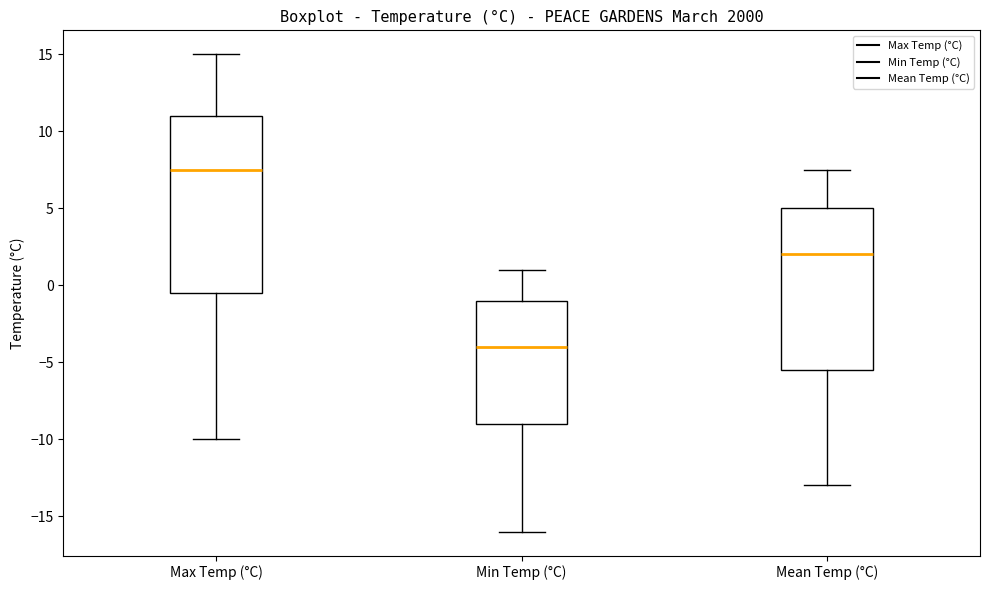

Reading left to right, read every box against the y-axis: the position of its median line, the range the box covers, and the ends of its whiskers. The values are not printed on the chart, so give them approximately, as read against the axis.

Max Temp (°C): median 7.5, box -0.5 to 11.0, whiskers -10.0 to 15.0
Min Temp (°C): median -4.0, box -9.0 to -1.0, whiskers -16.0 to 1.0
Mean Temp (°C): median 2.0, box -5.5 to 5.0, whiskers -13.0 to 7.5